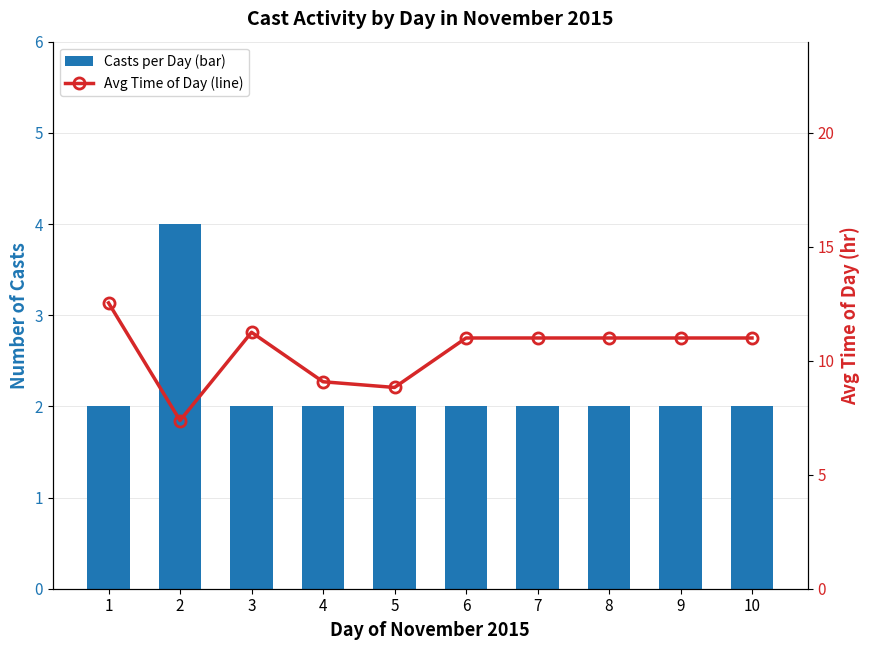

Which label corresponds to the smallest value in the chart?

1